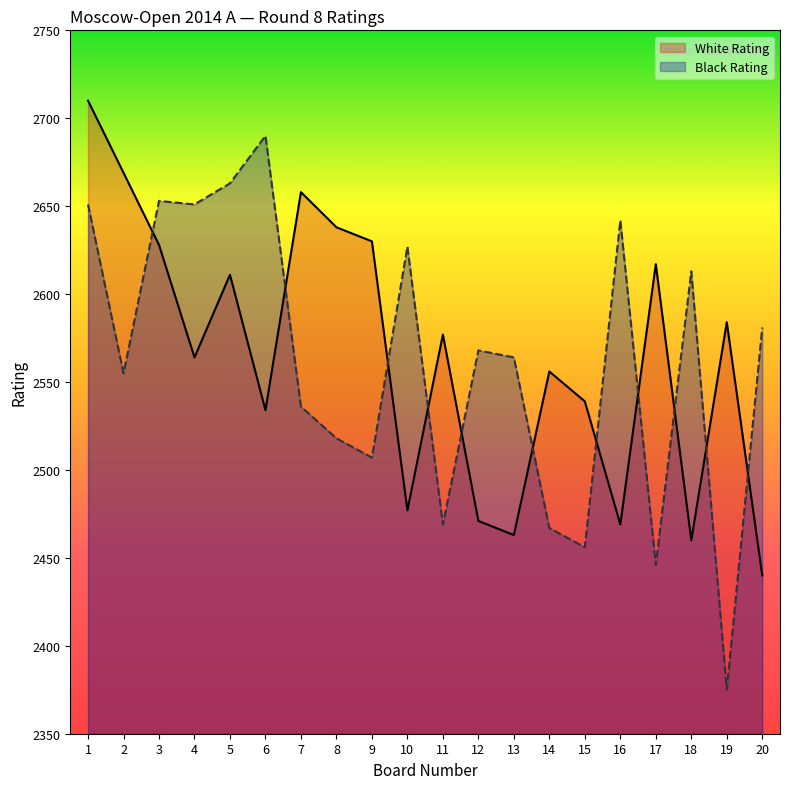

True or false: Black Rating has a value of 2642 at 16.

True